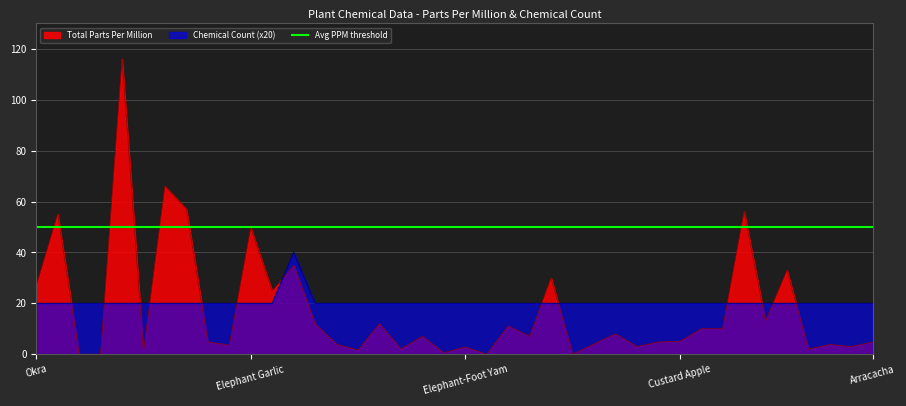

What position from the right is Burdock?

5